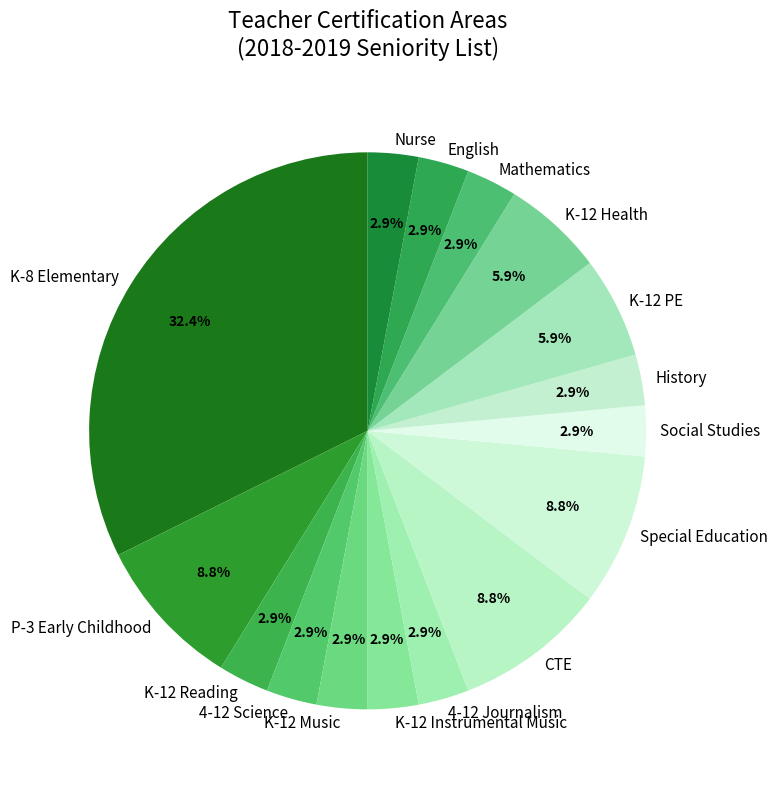

Which category has the biggest portion of the pie?

K-8 Elementary